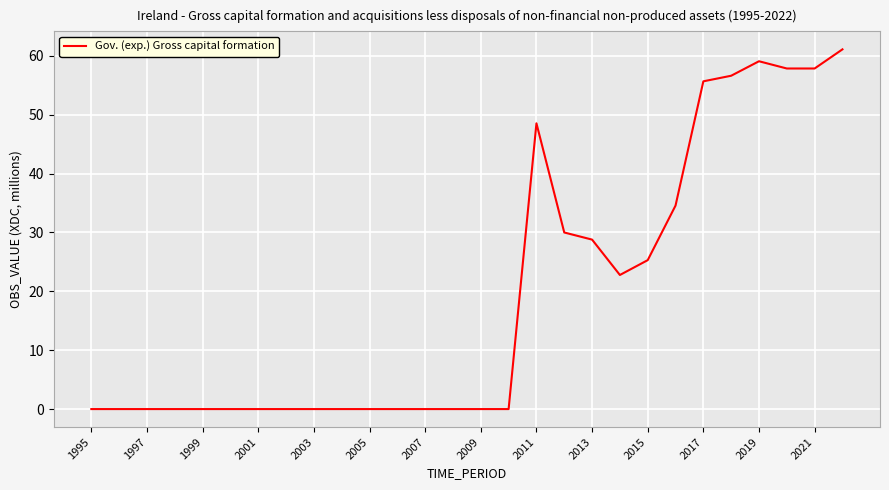

What is the greatest value displayed?

61.1